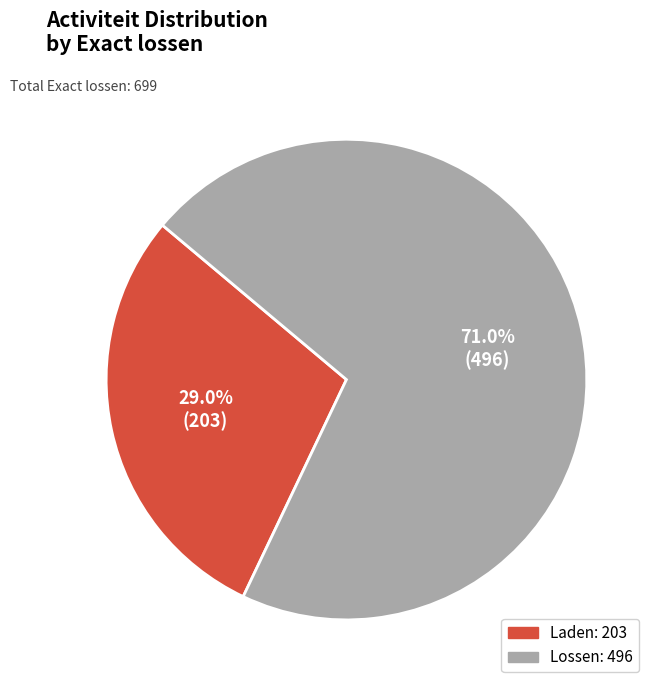

What percentage is NOT represented by Lossen?

29.0%